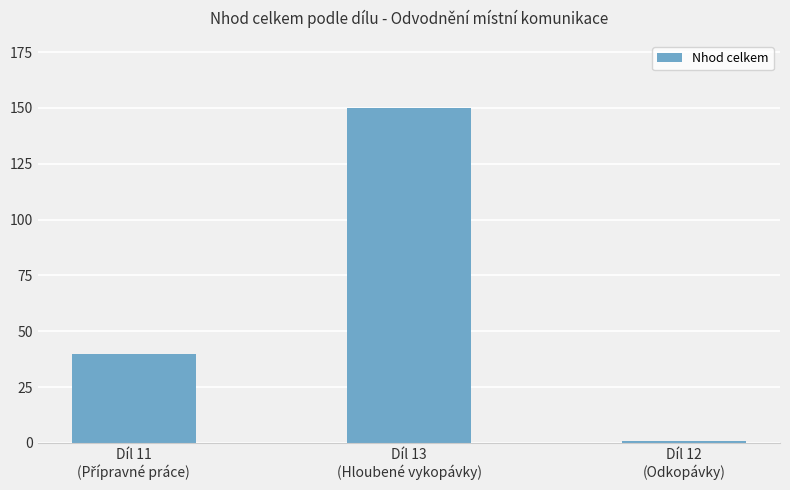

Count the number of values greater than 39.

2